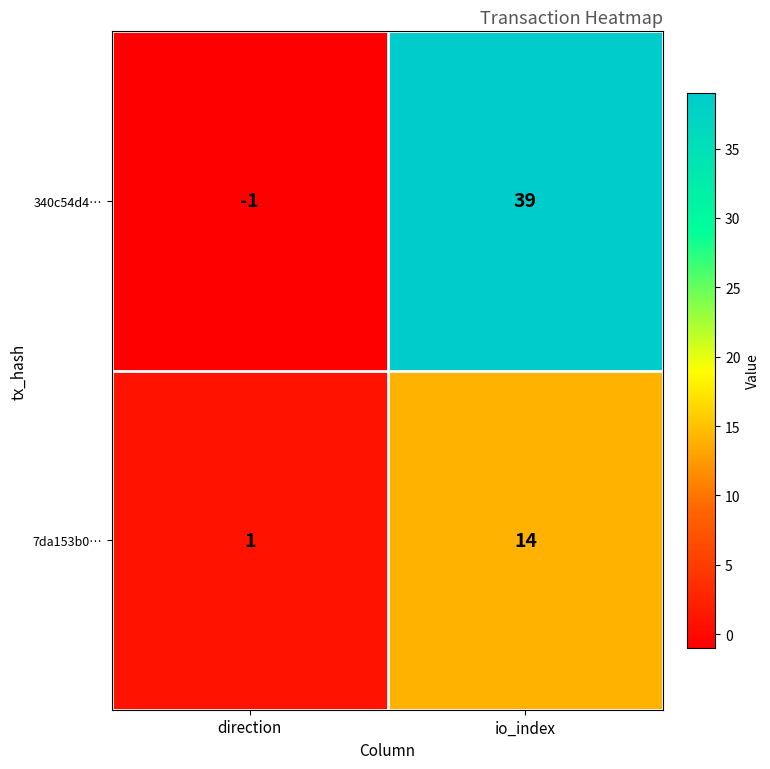

Which category has the lowest value across all series?

direction